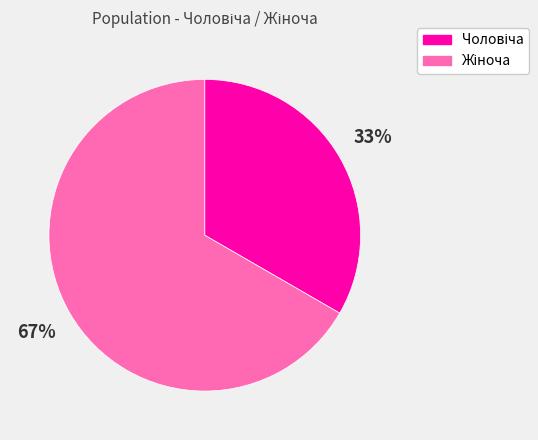

Is there a majority slice in this chart?

Yes